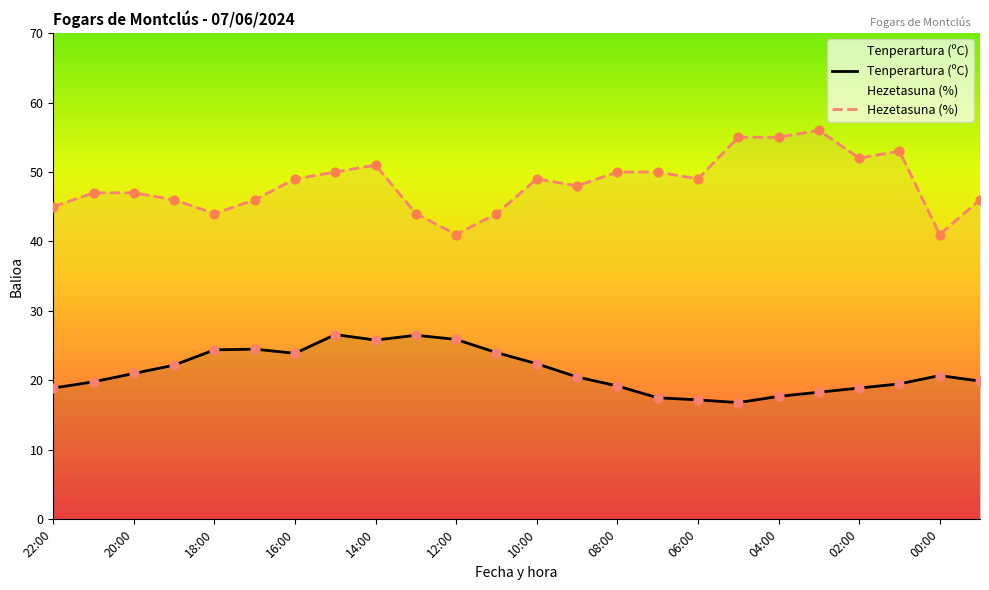

At how many categories does at least one series exceed 31?

24